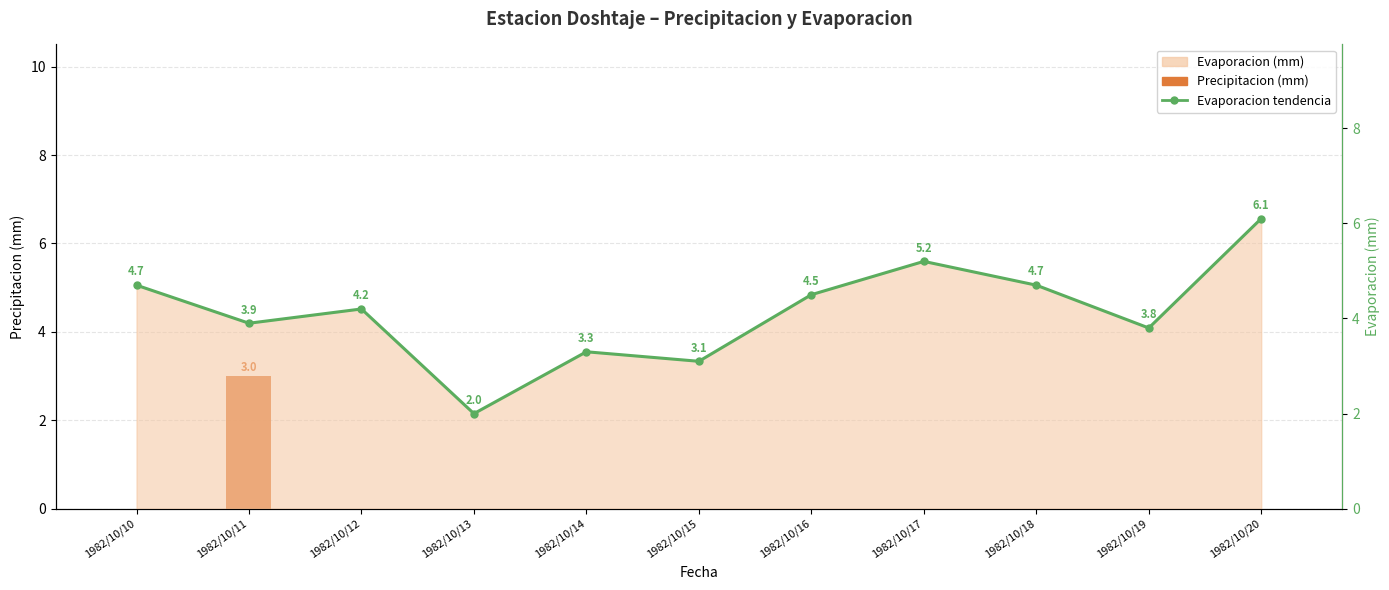

At which category is the sum across all series the highest?

1982/10/11